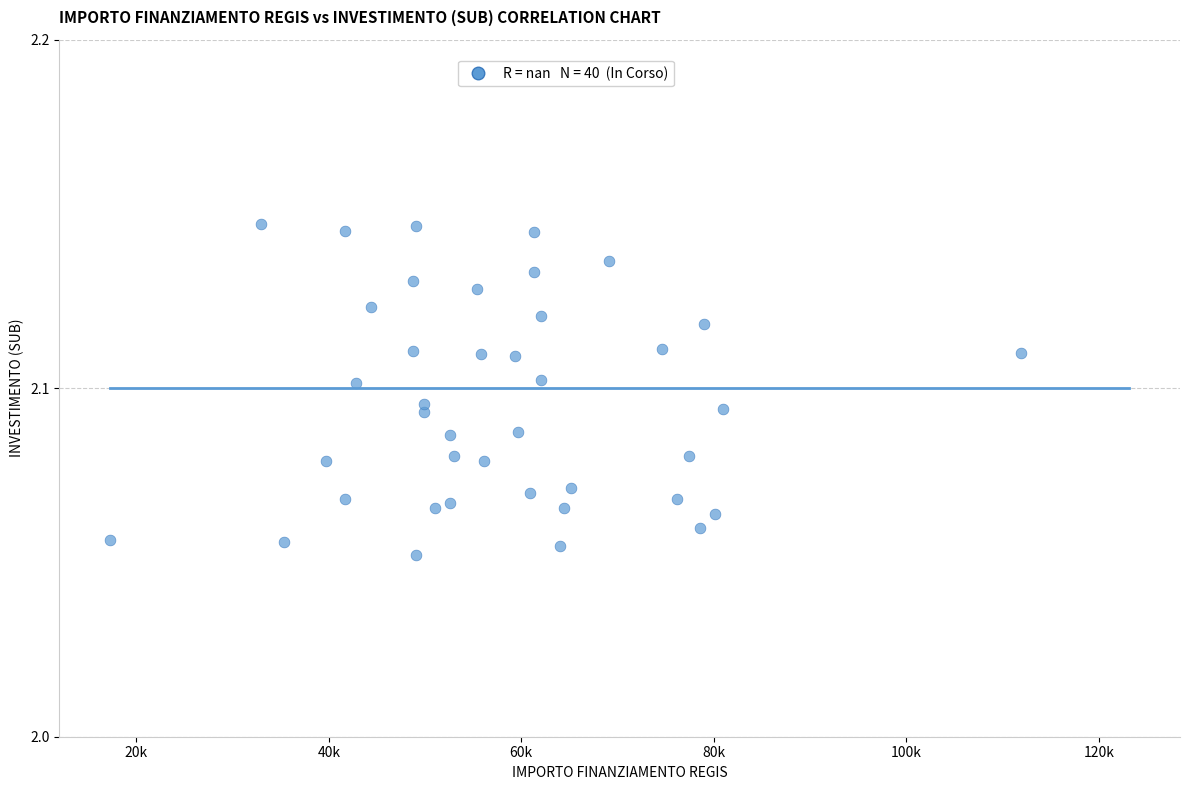

What is the range of X values (max minus min)?

94665.7